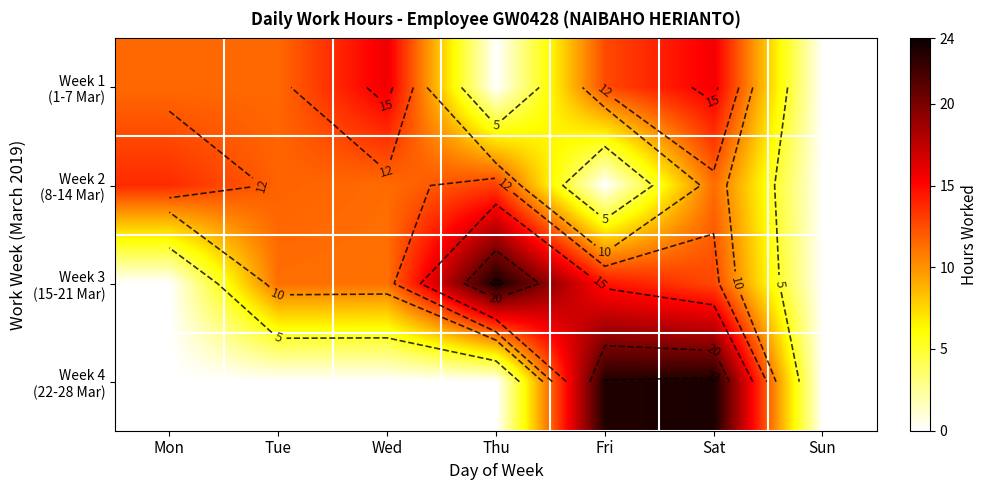

Between Sat and Sun, which series saw the biggest shift?

Week 4 (22-28 Mar)